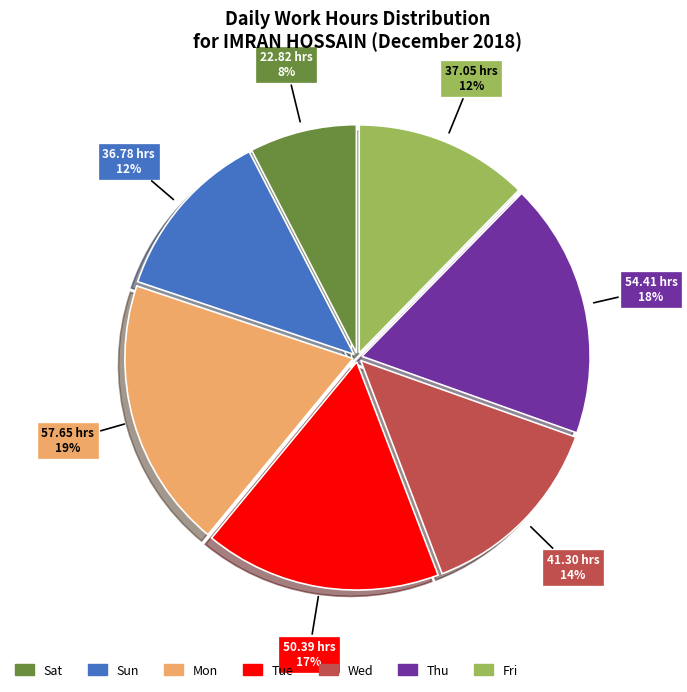

Does any single category account for the majority?

No